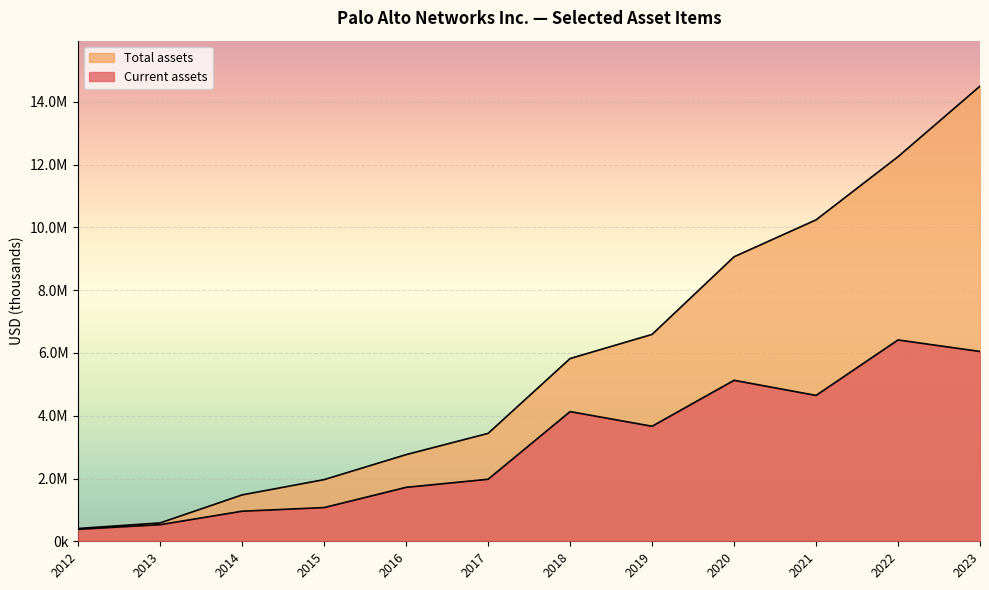

True or false: Current assets and Total assets cross at least once.

False